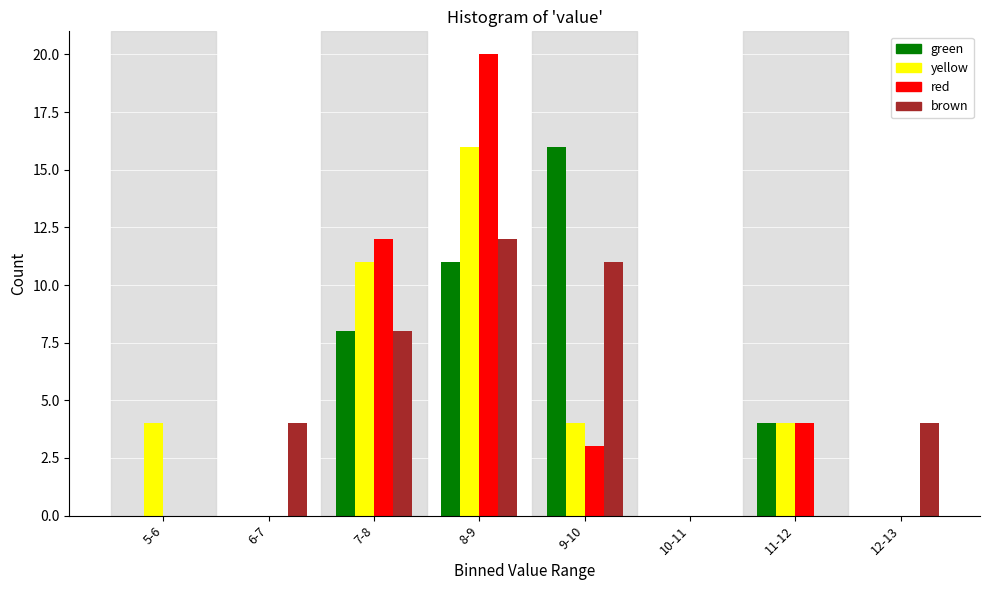

What is the sum of all yellow values?

39